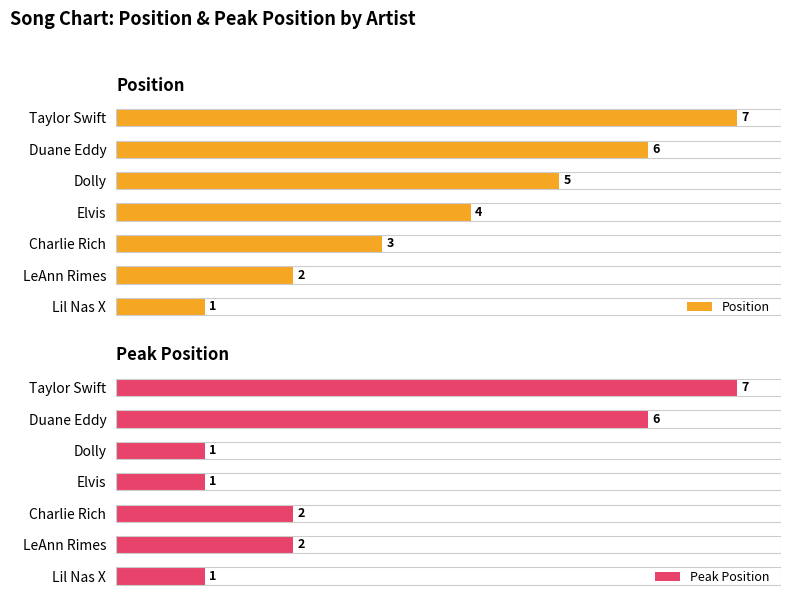

List the labels in order of Position value, largest first.

Taylor Swift, Duane Eddy, Dolly, Elvis, Charlie Rich, LeAnn Rimes, Lil Nas X